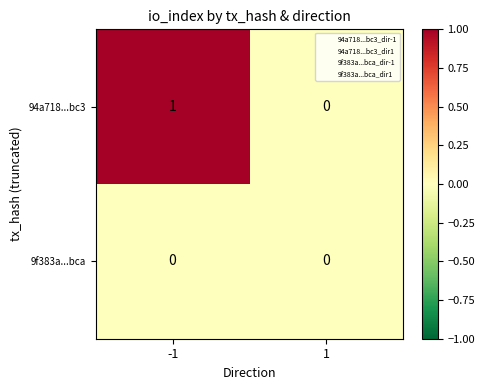

How many series are shown in this chart?

2